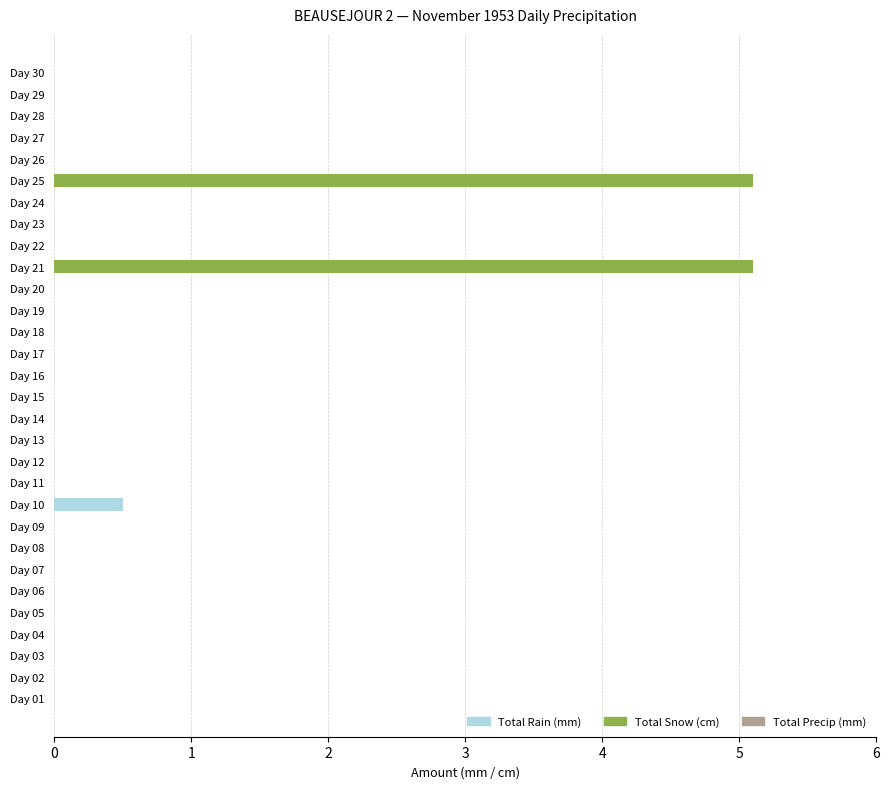

Is it true that Total Rain (mm) equals -0.3 at Day 29?

False